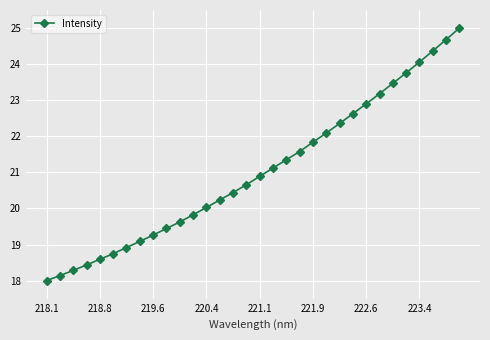

What is the maximum value shown in the chart?

25.0